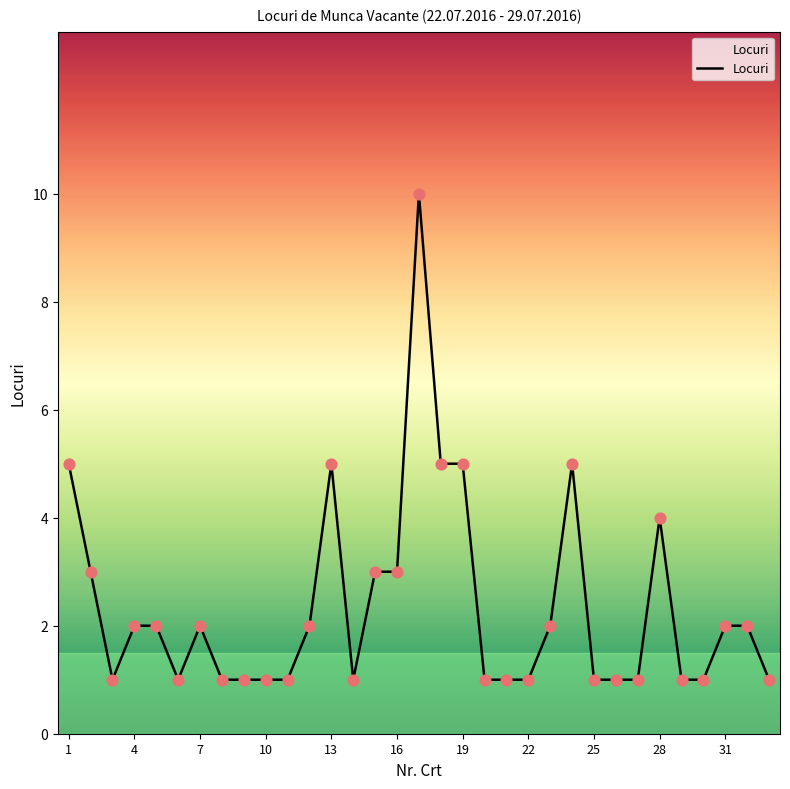

What is the difference between the maximum and minimum values?

9